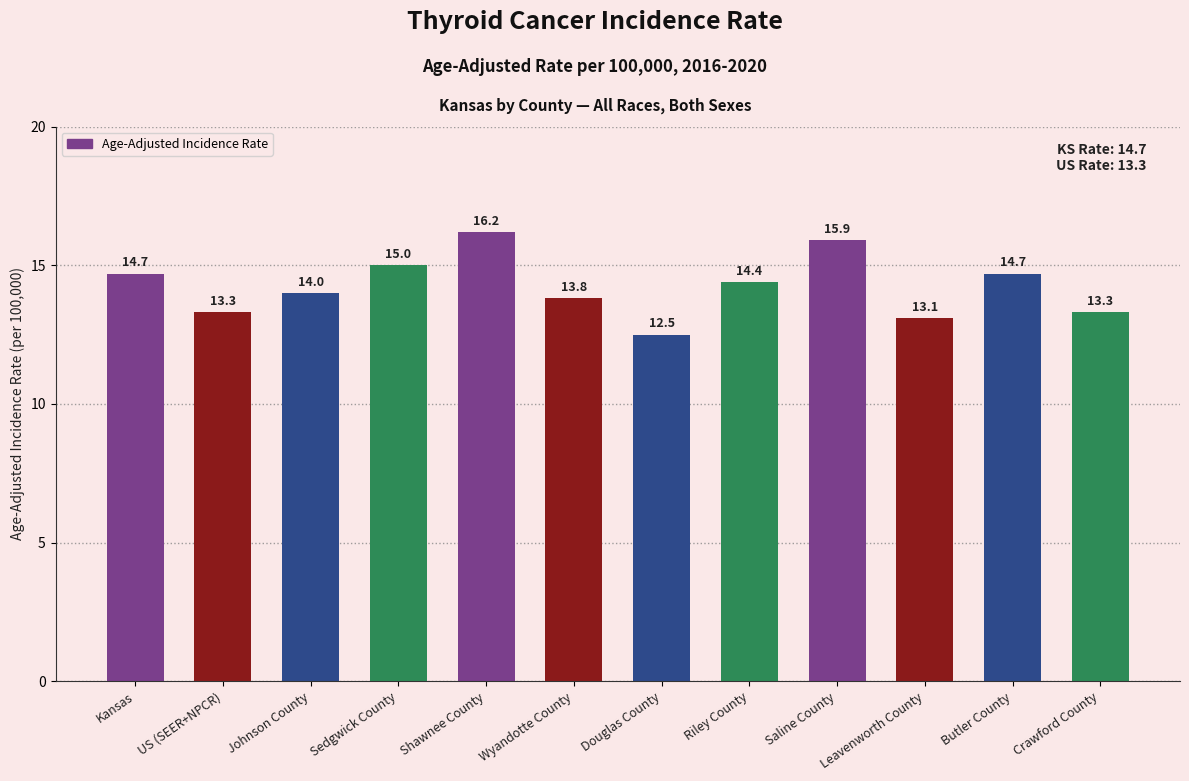

What is the label of the 11th bar from the right?

US (SEER+NPCR)